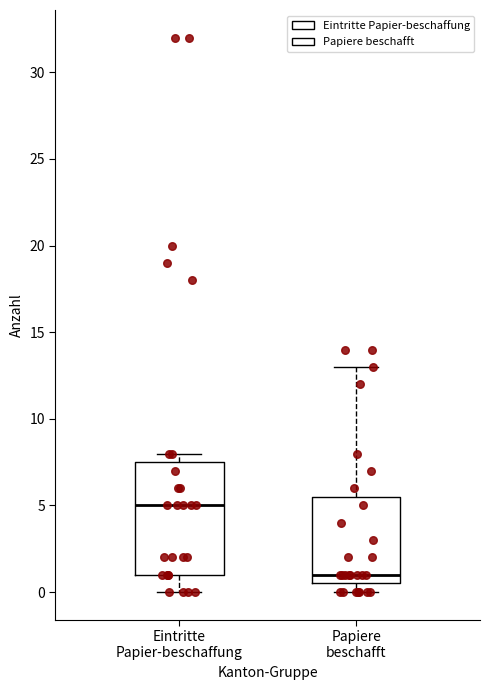

Reading left to right, read every box against the y-axis: the position of its median line, the range the box covers, and the ends of its whiskers. The values are not printed on the chart, so give them approximately, as read against the axis.

Eintritte Papier-beschaffung: median 5.0, box 1.0 to 7.5, whiskers 0.0 to 8.0
Papiere beschafft: median 1.0, box 0.5 to 5.5, whiskers 0.0 to 13.0